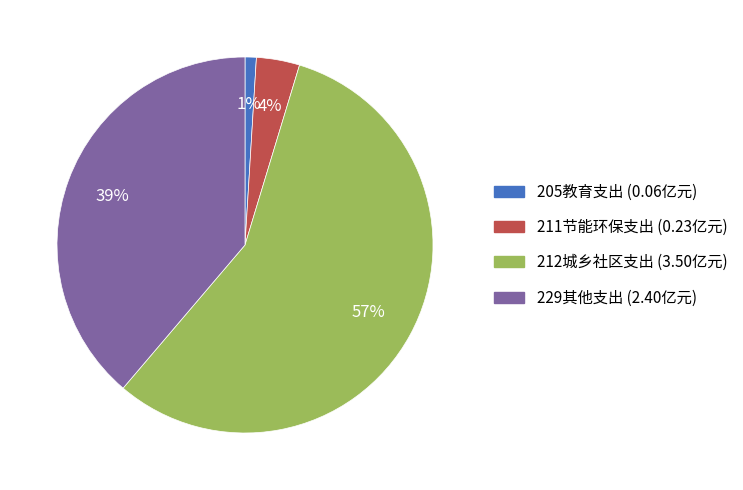

Between 211节能环保支出 and 229其他支出, which is larger?

229其他支出